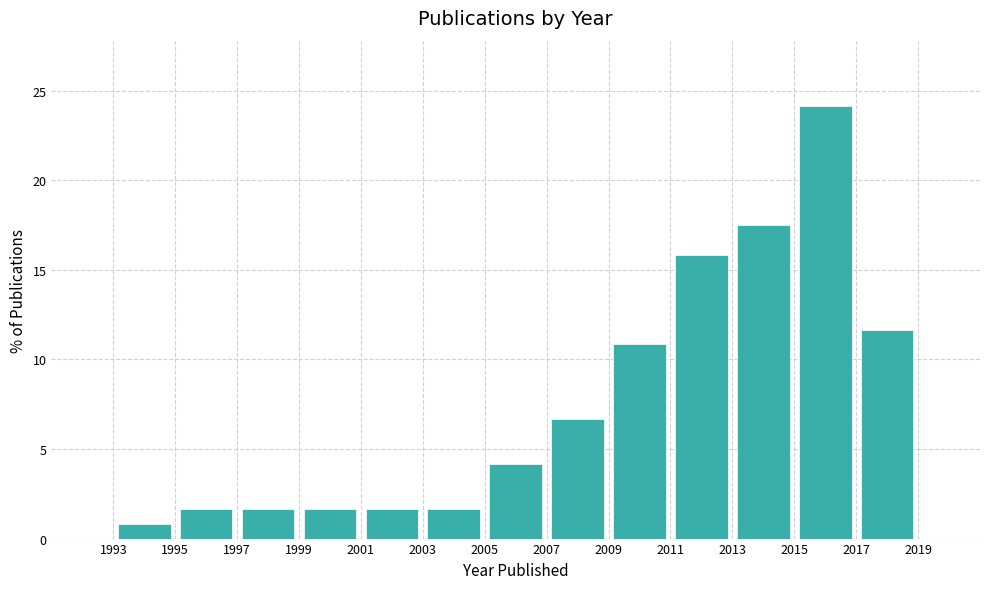

Over which range of the x-axis is the bar tallest?

2015 to 2017